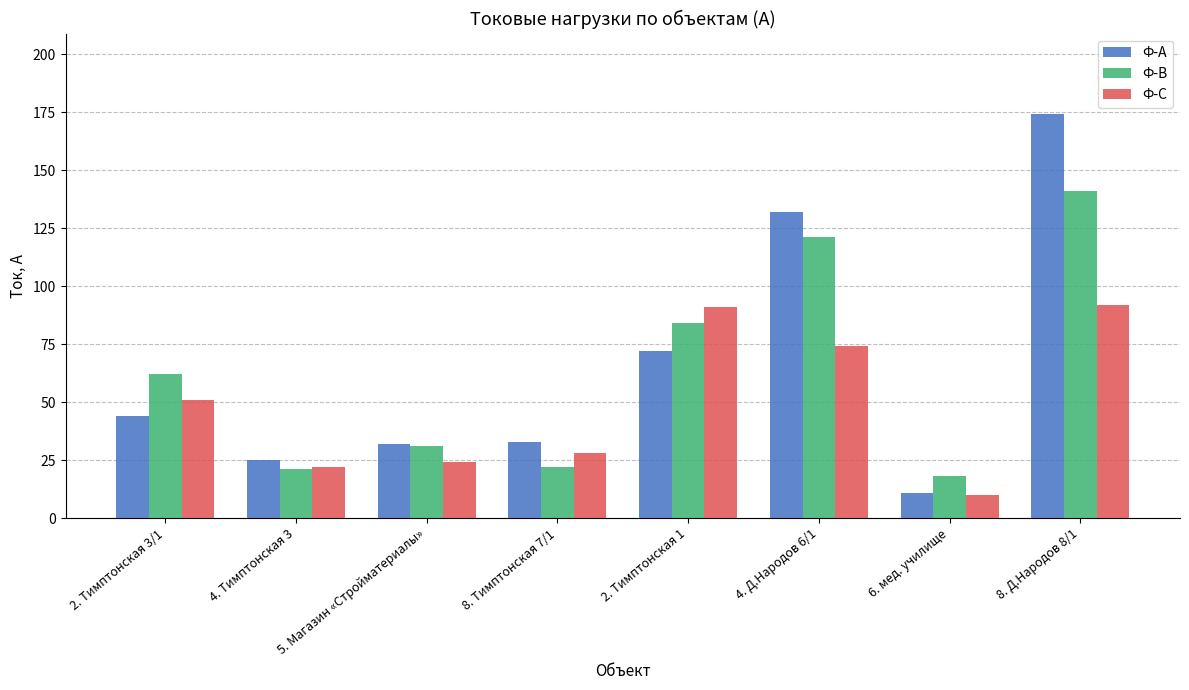

What is the value of the Ф-В bar at the 4th from the left?

22